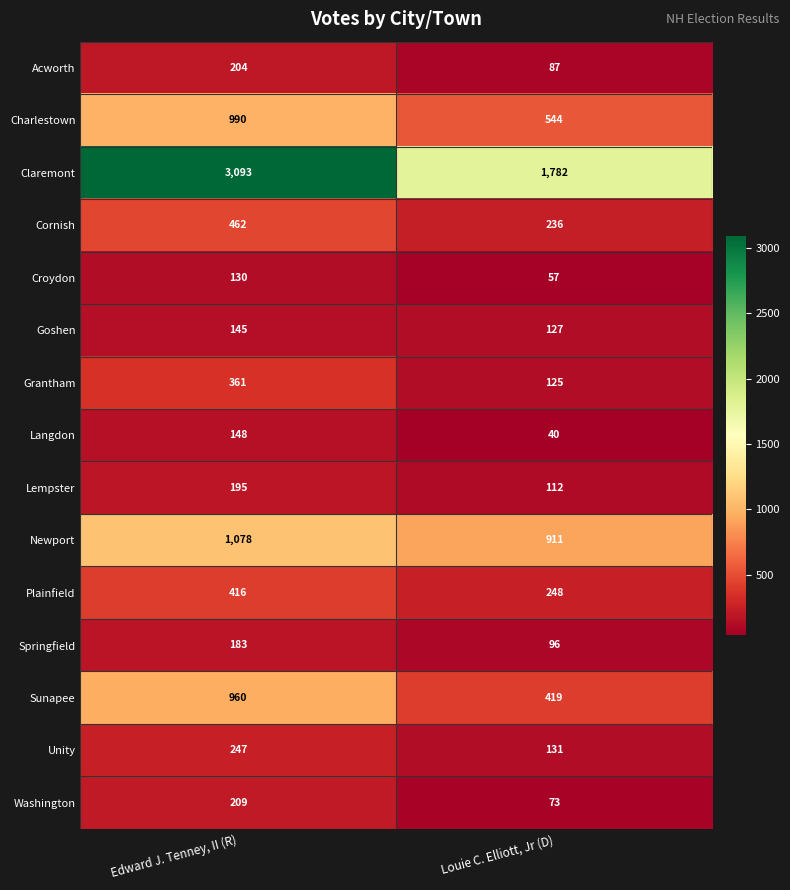

The Cornish series shows 125 at Louie C. Elliott, Jr (D). True or false?

False